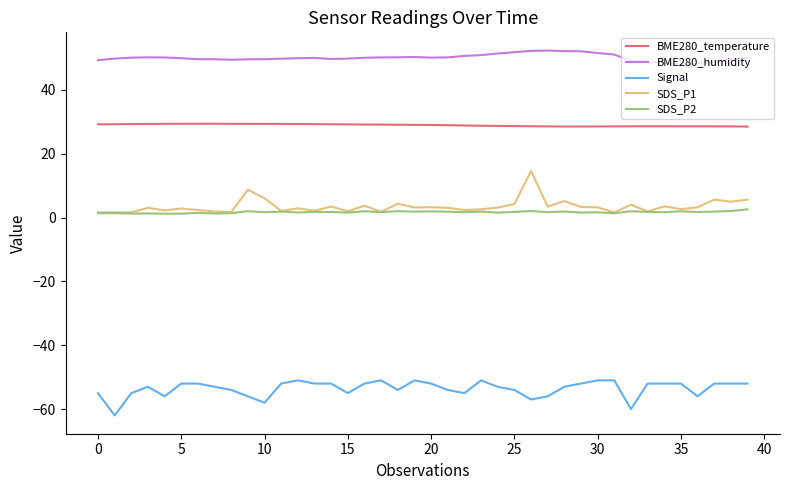

Rank the series by their maximum value, from highest to lowest.

BME280_humidity, BME280_temperature, SDS_P1, SDS_P2, Signal